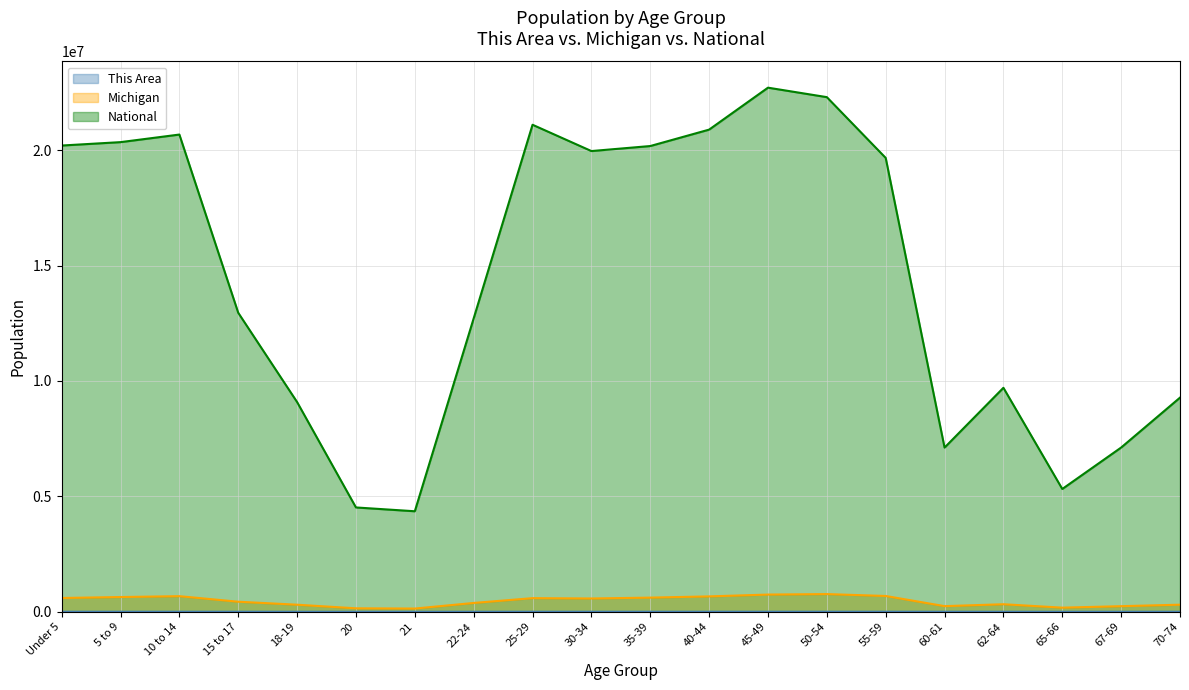

How many categories are shown in the chart?

20